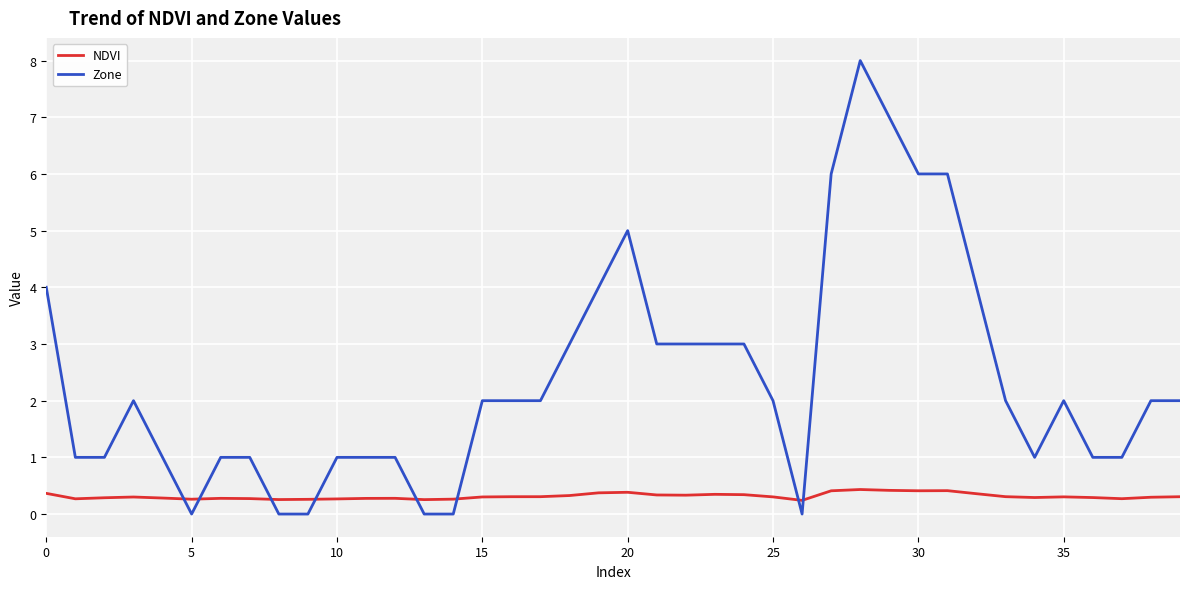

What is the maximum value for Zone?

8.0